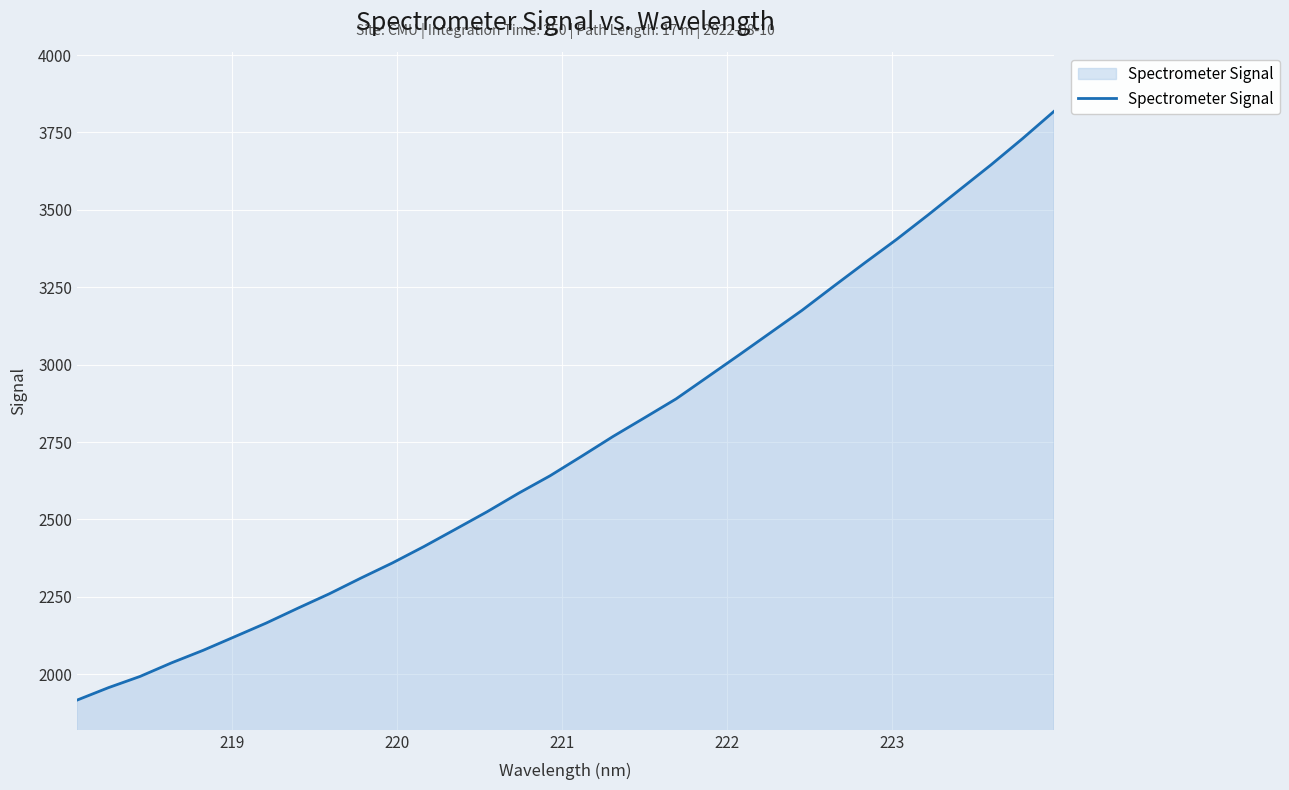

What is the greatest value displayed?

3818.2